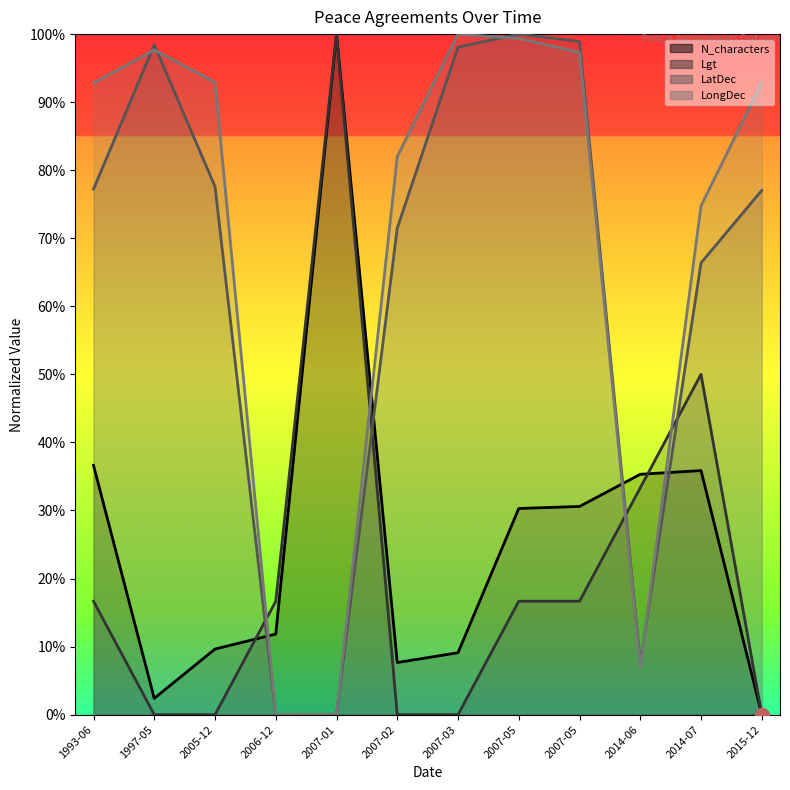

Is the value of Lgt at 2015-12 greater than the value of LatDec at 2005-12?

No